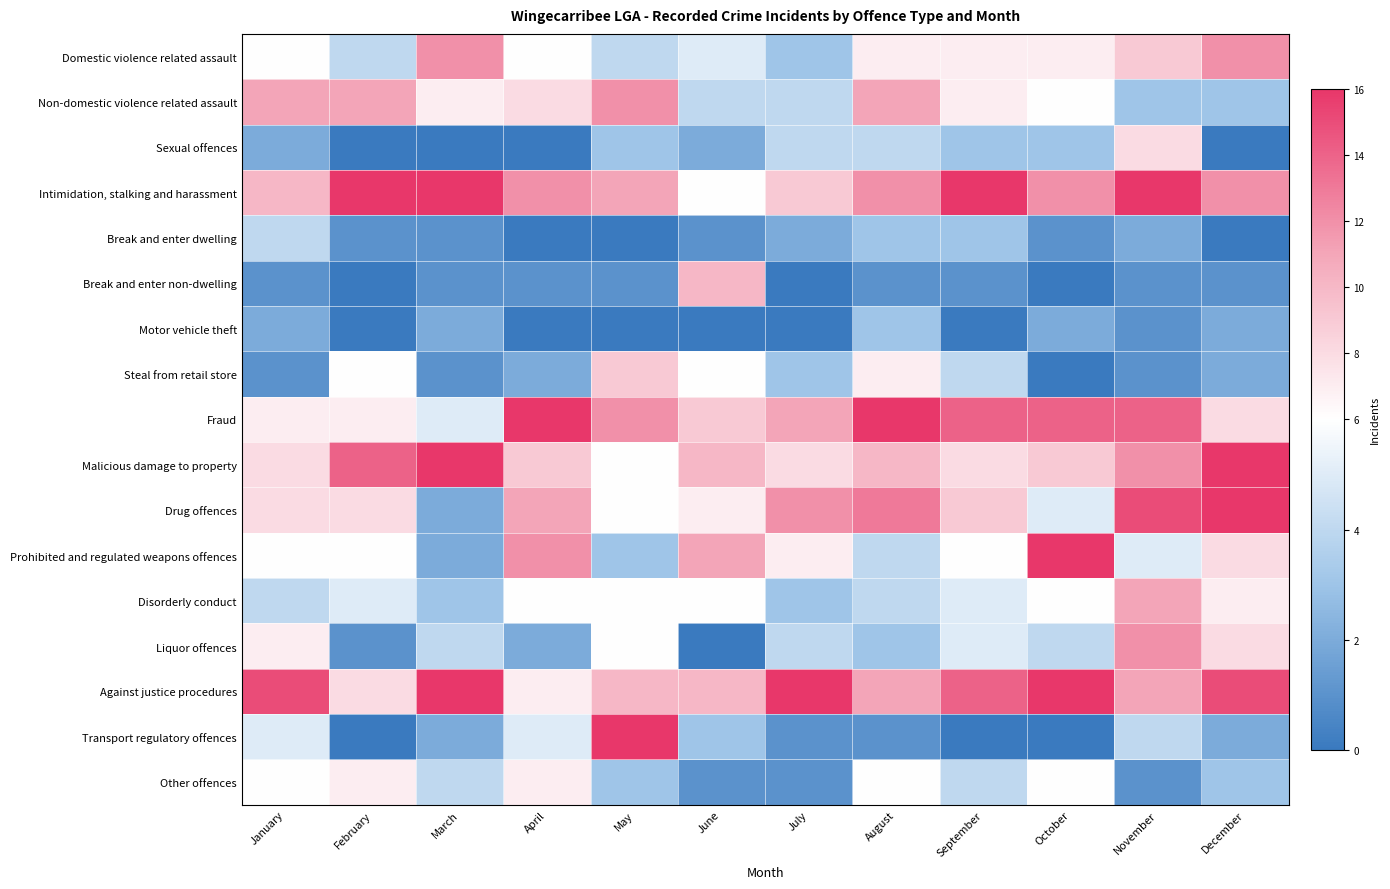

Which series has the largest range (max minus min)?

Drug offences